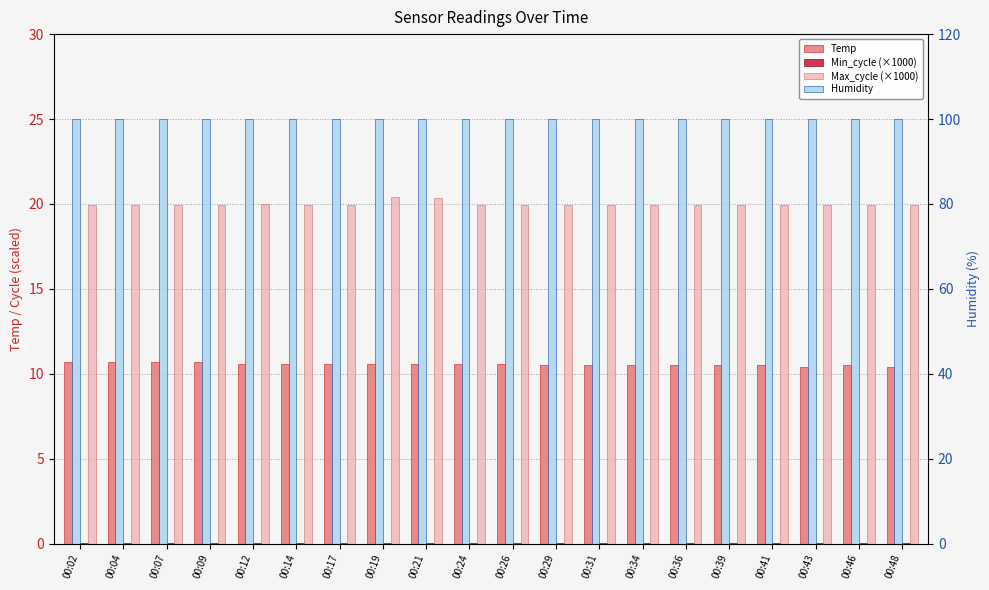

Rank the series at 00:19 from highest to lowest value.

Humidity, Max_cycle (×1000), Temp, Min_cycle (×1000)